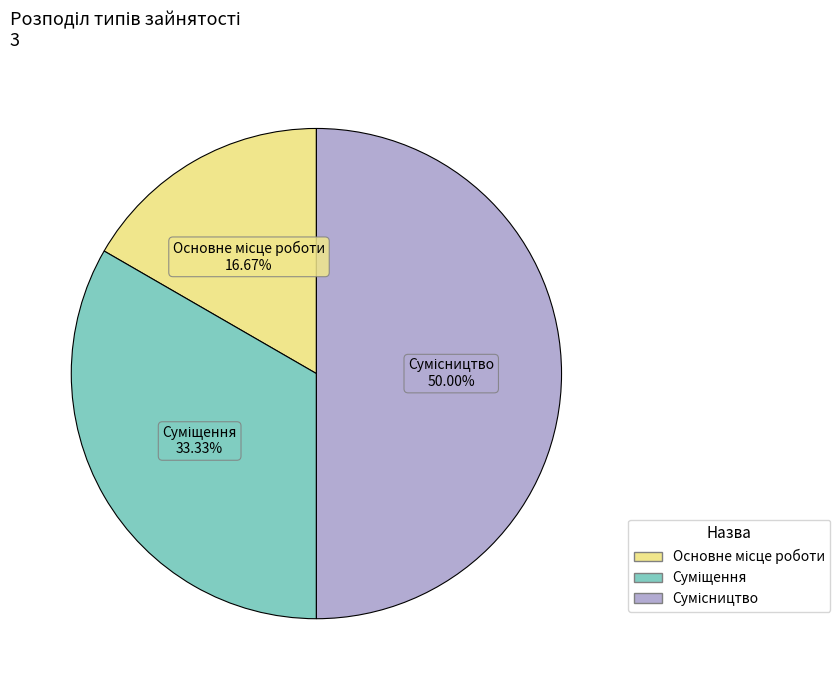

What percentage do Основне місце роботи and Сумісництво together represent?

66.7%